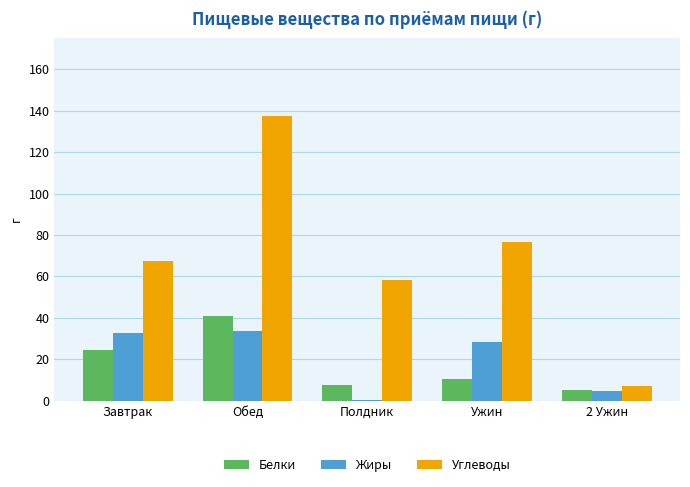

Which series changed the most between Полдник and Ужин?

Жиры